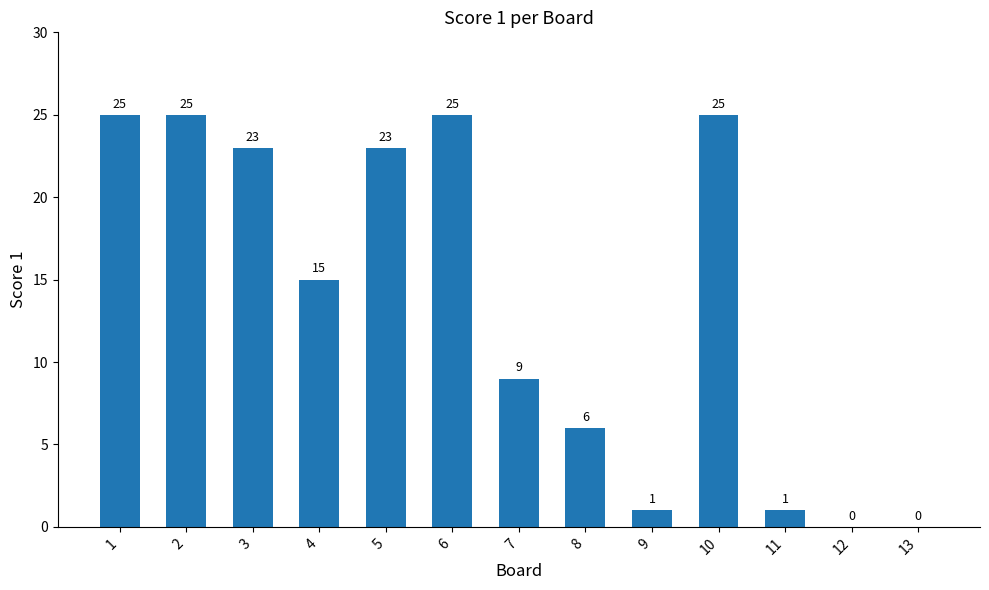

Are the bars horizontal?

No